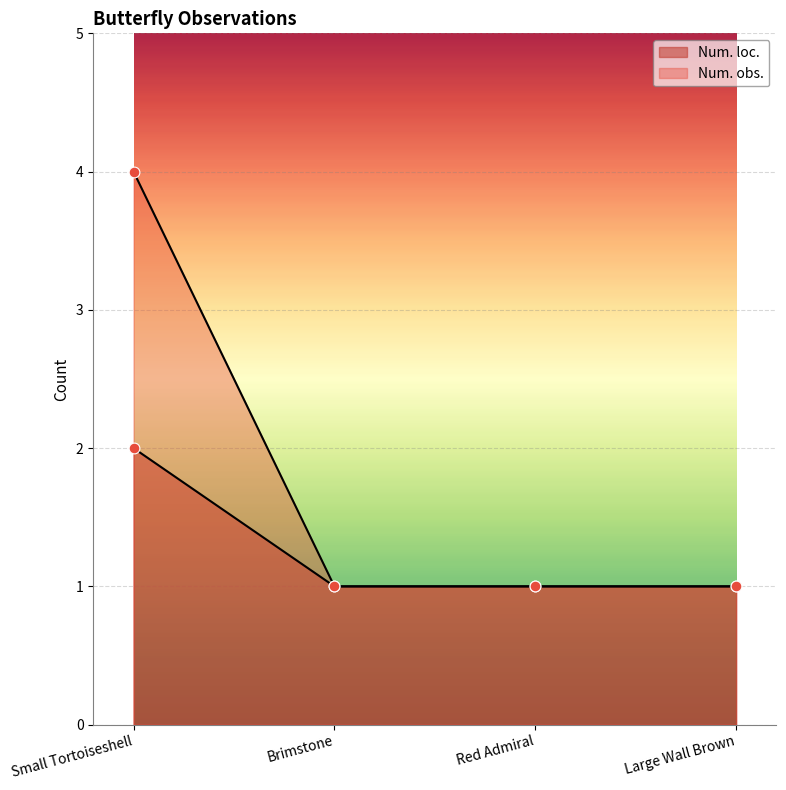

Is the value of Num. loc. at Large Wall Brown greater than the value of Num. obs. at Brimstone?

No